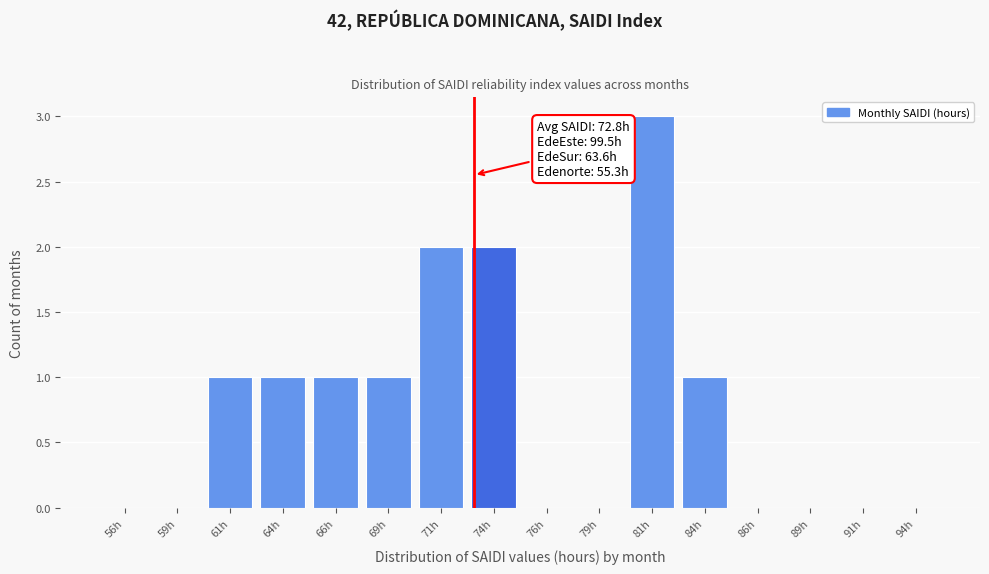

Which range on the x-axis has the tallest bar?

80.0 to 82.5